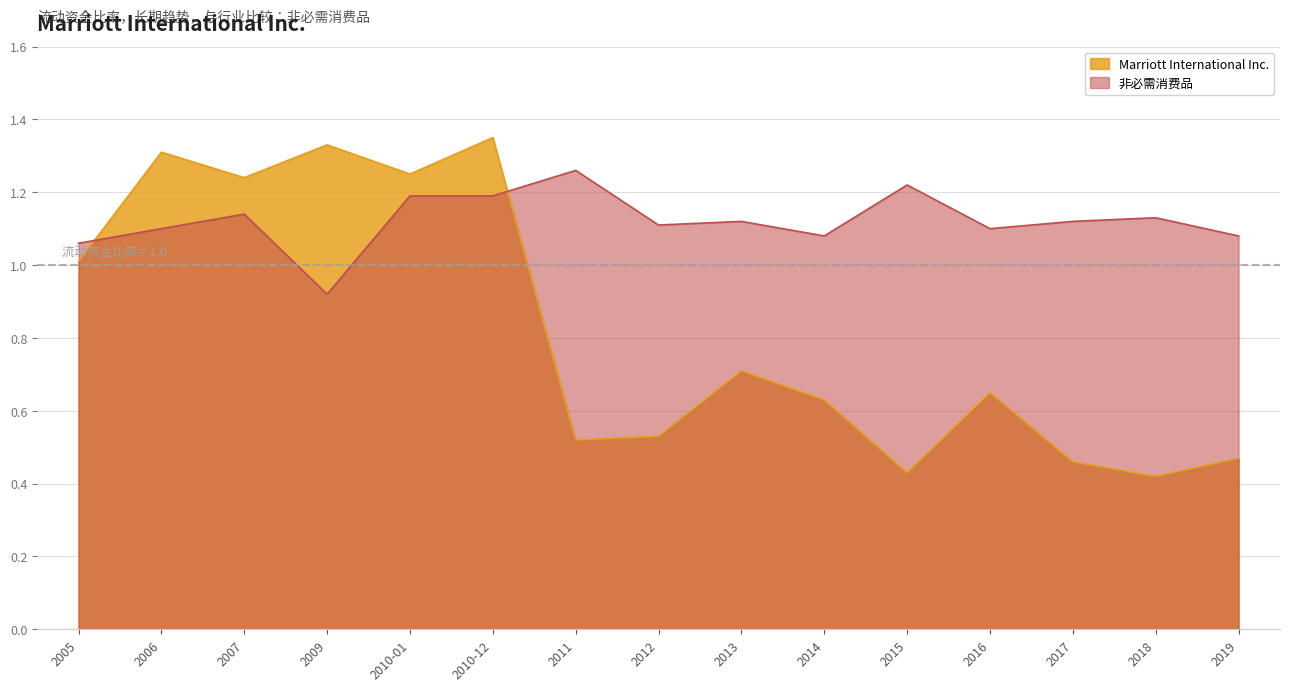

List the series in order of their overall mean, highest first.

非必需消费品, Marriott International Inc.